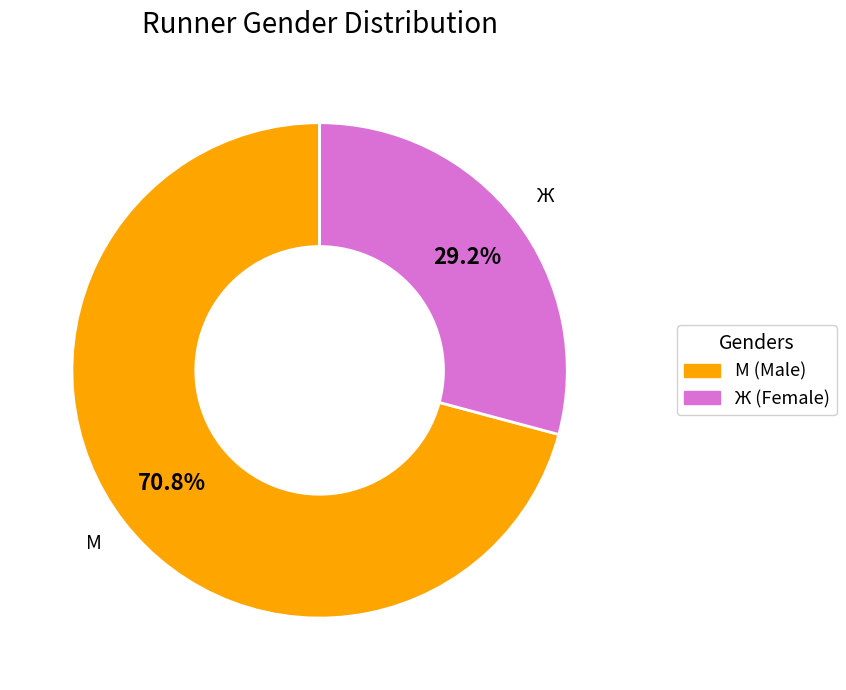

Is Ж the majority of the pie?

No